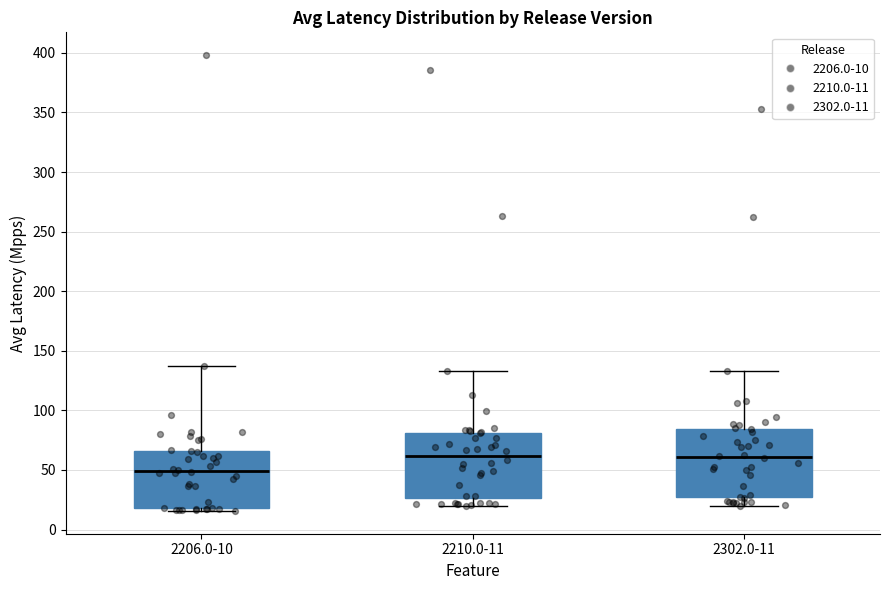

Where is the upper edge of the box for 2206.0-10 on the y-axis? The values are not printed on the chart, so give them approximately, as read against the axis.

65